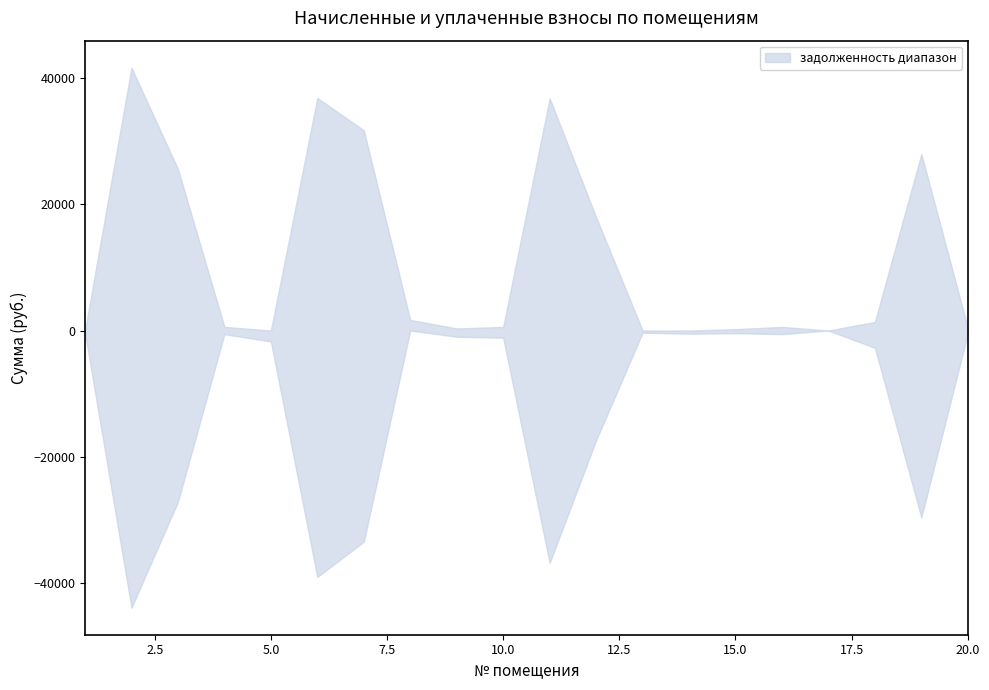

At which label does задолженность (верх) first exceed 578?

2